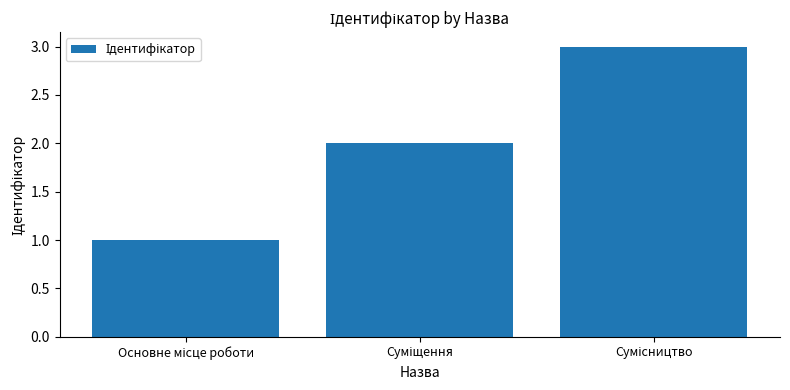

What is the smallest value displayed?

1